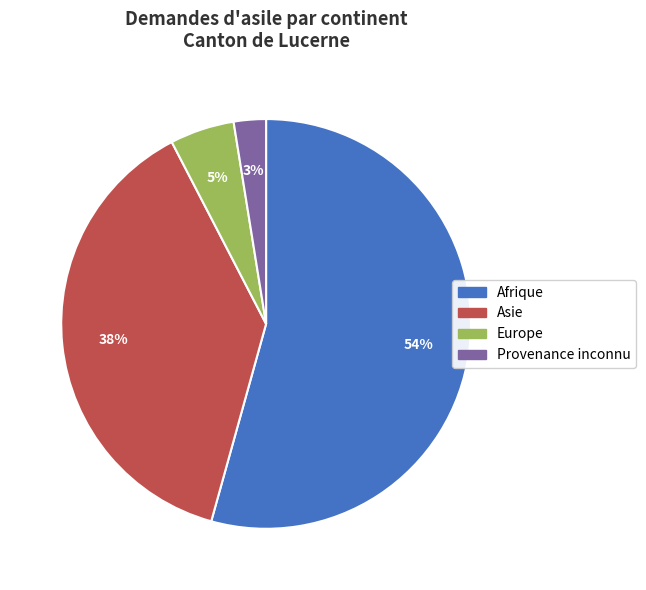

Rank the categories by value from highest to lowest.

Afrique, Asie, Europe, Provenance inconnu